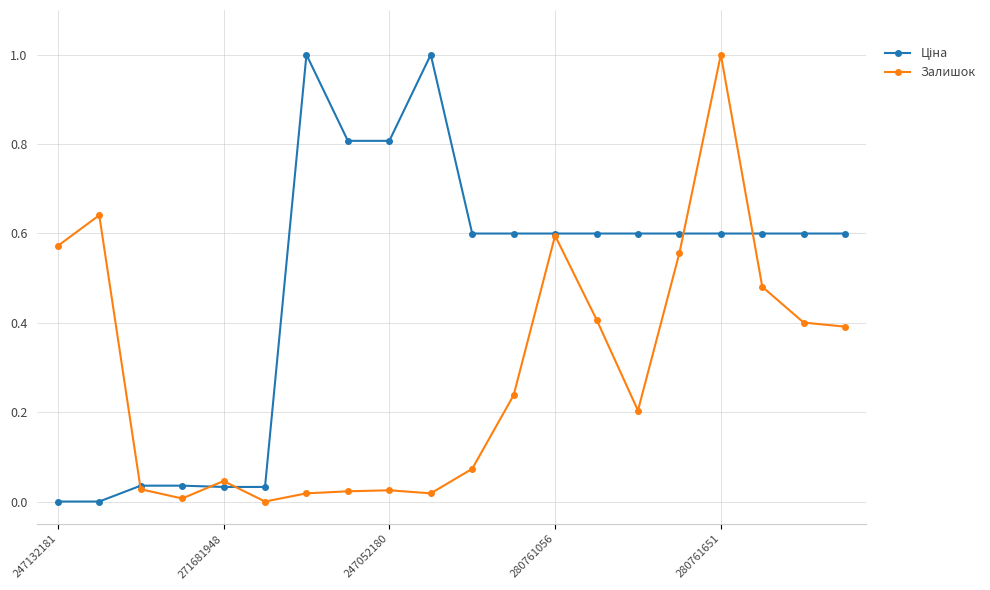

Does the chart display data point markers on the line(s)?

Yes